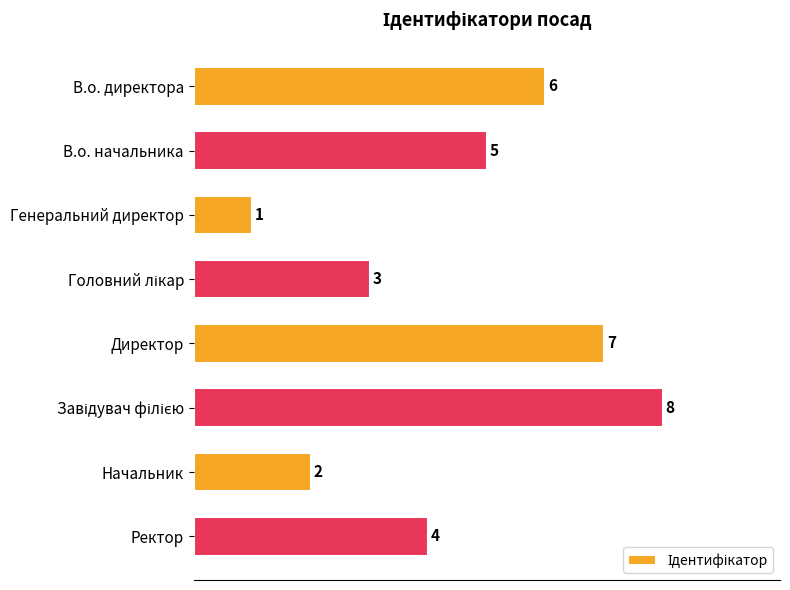

Where is the data nearest to the value 4?

Ректор